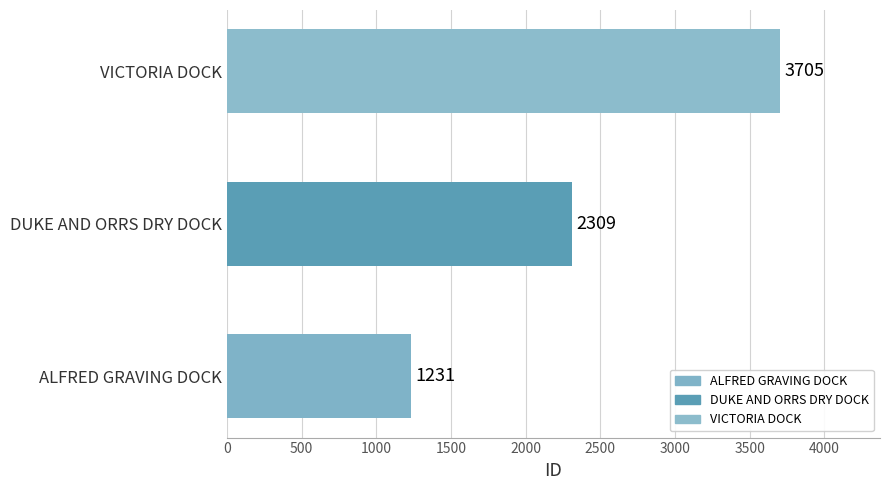

What is the change in value from ALFRED GRAVING DOCK to VICTORIA DOCK?

+2474